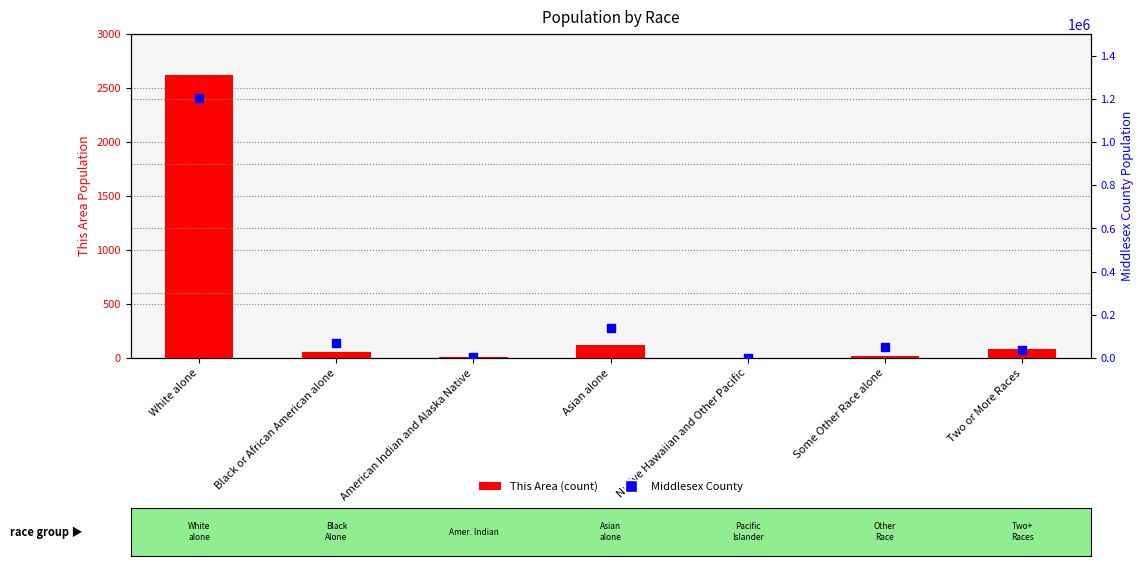

Is the value of Middlesex County at Native Hawaiian and Other Pacific greater than the value of This Area (count) at Asian alone?

Yes